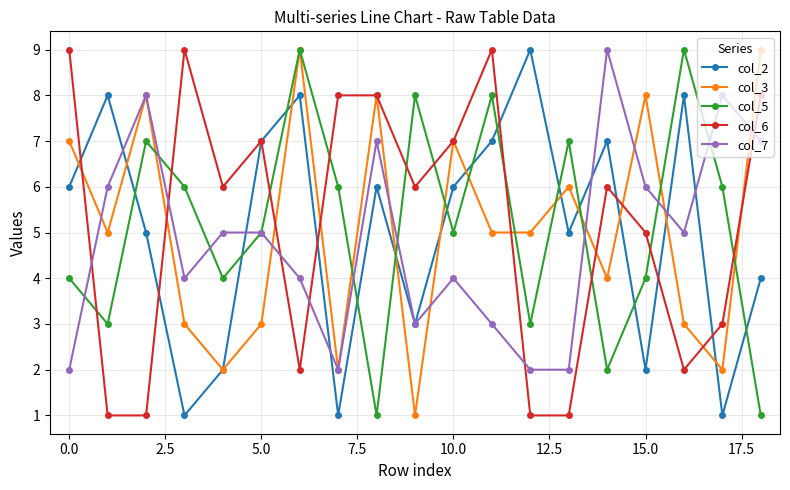

Does the chart have visible grid lines?

Yes